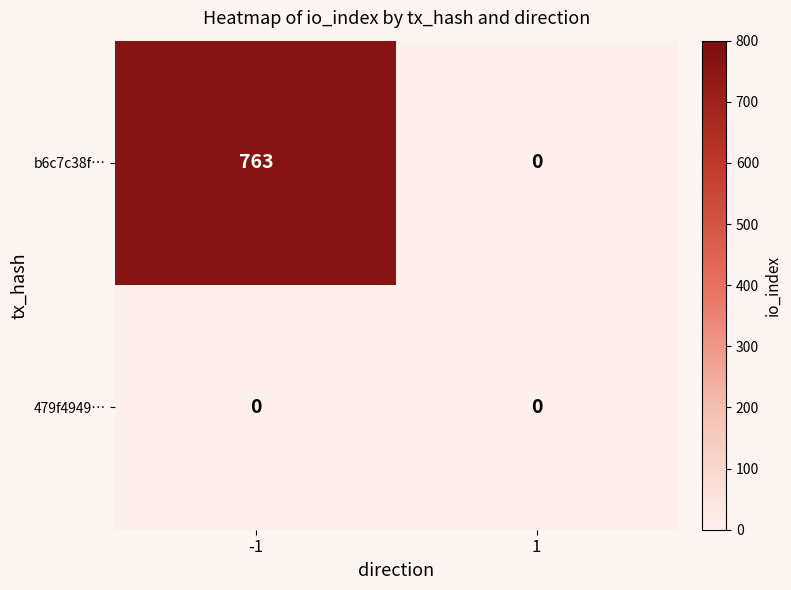

Rank the series by their maximum value, from highest to lowest.

b6c7c38f…, 479f4949…